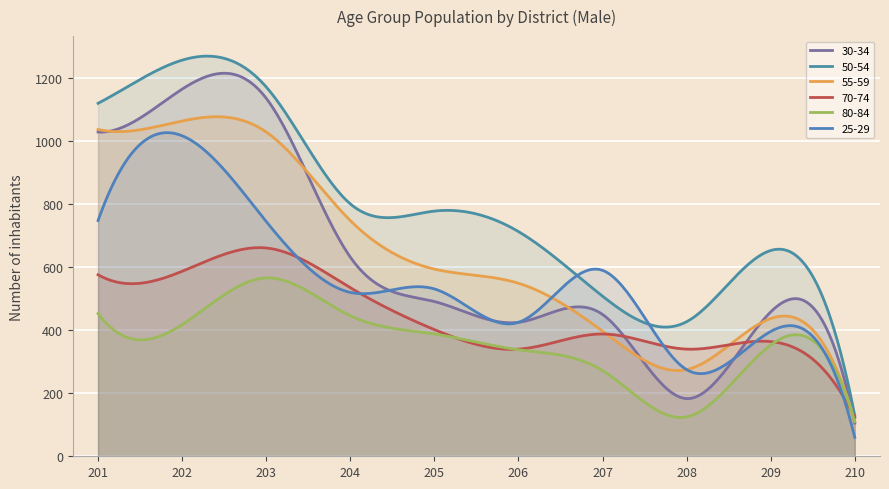

Reading right to left, transcribe all the data shown in this chart.

30-34: 105	458	183	450	425	491	632	1136	1165	1029
50-54: 129	653	427	508	713	778	801	1172	1257	1120
55-59: 112	437	275	397	549	594	748	1029	1064	1037
70-74: 123	364	340	388	340	402	535	661	587	576
80-84: 110	353	125	272	338	388	446	566	418	453
25-29: 60	396	275	590	425	531	520	745	1017	748